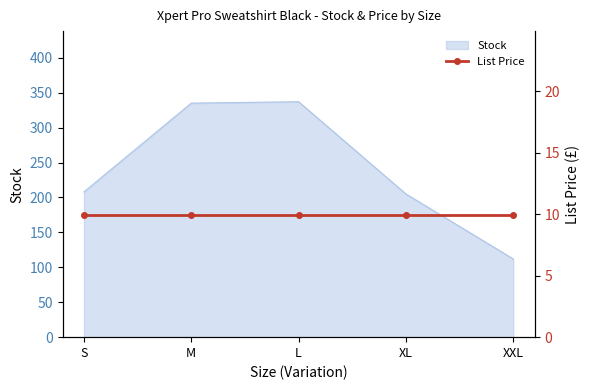

At which label does the data first exceed 208?

M